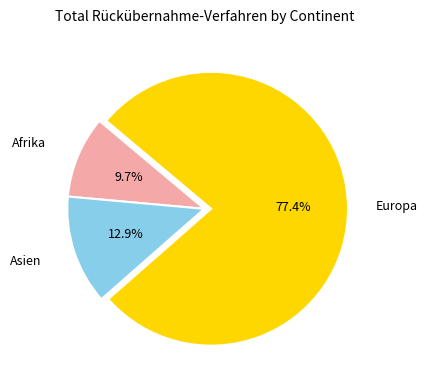

The Afrika slice represents 1% of the pie. True or false?

False